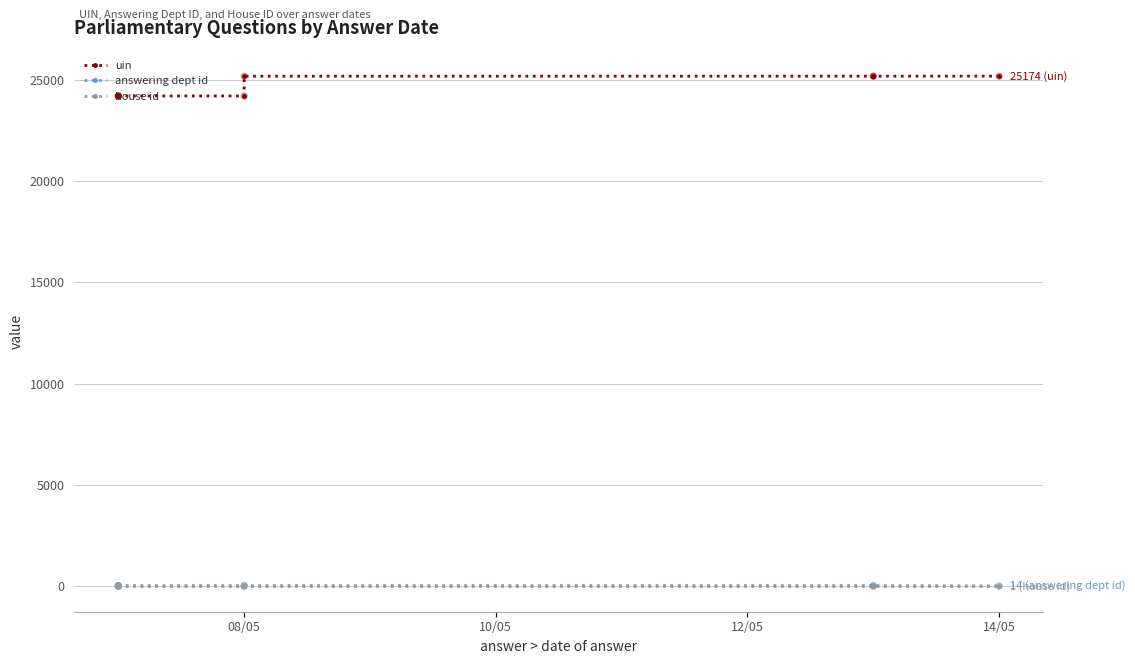

Which series reaches the maximum Y coordinate?

uin